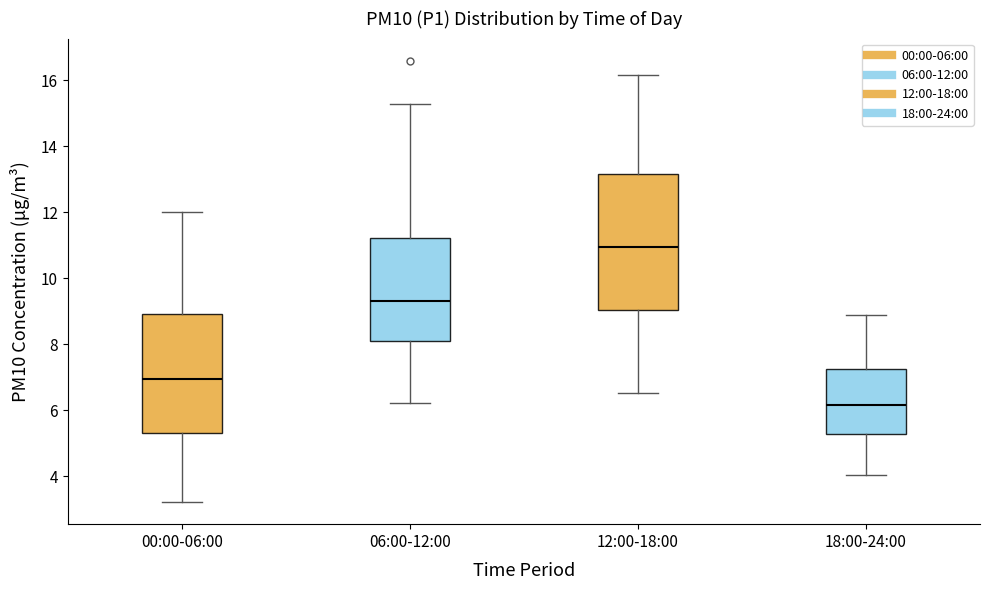

Reading left to right, read every box against the y-axis: the position of its median line, the range the box covers, and the ends of its whiskers. The values are not printed on the chart, so give them approximately, as read against the axis.

00:00-06:00: median 7.0, box 5.4 to 9.0, whiskers 3.2 to 12.0
06:00-12:00: median 9.4, box 8.0 to 11.2, whiskers 6.2 to 15.2
12:00-18:00: median 11.0, box 9.0 to 13.2, whiskers 6.6 to 16.2
18:00-24:00: median 6.2, box 5.2 to 7.2, whiskers 4.0 to 8.8